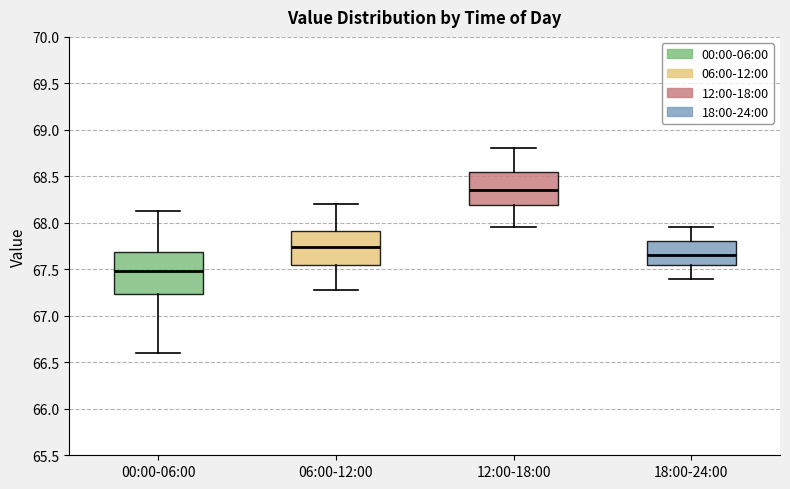

Reading left to right, transcribe this box plot: for each box, give where its median line is, the range the box spans, and where its two whiskers end, as read against the y-axis. The values are not printed on the chart, so give them approximately, as read against the axis.

00:00-06:00: median 67.50, box 67.25 to 67.70, whiskers 66.60 to 68.15
06:00-12:00: median 67.75, box 67.55 to 67.90, whiskers 67.30 to 68.20
12:00-18:00: median 68.35, box 68.20 to 68.55, whiskers 67.95 to 68.80
18:00-24:00: median 67.65, box 67.55 to 67.80, whiskers 67.40 to 67.95